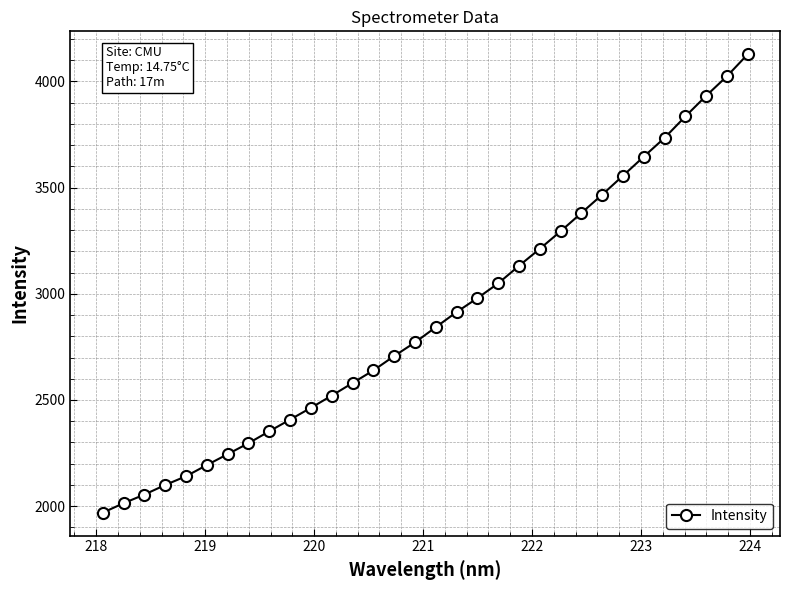

What is the smallest value displayed?

1969.0